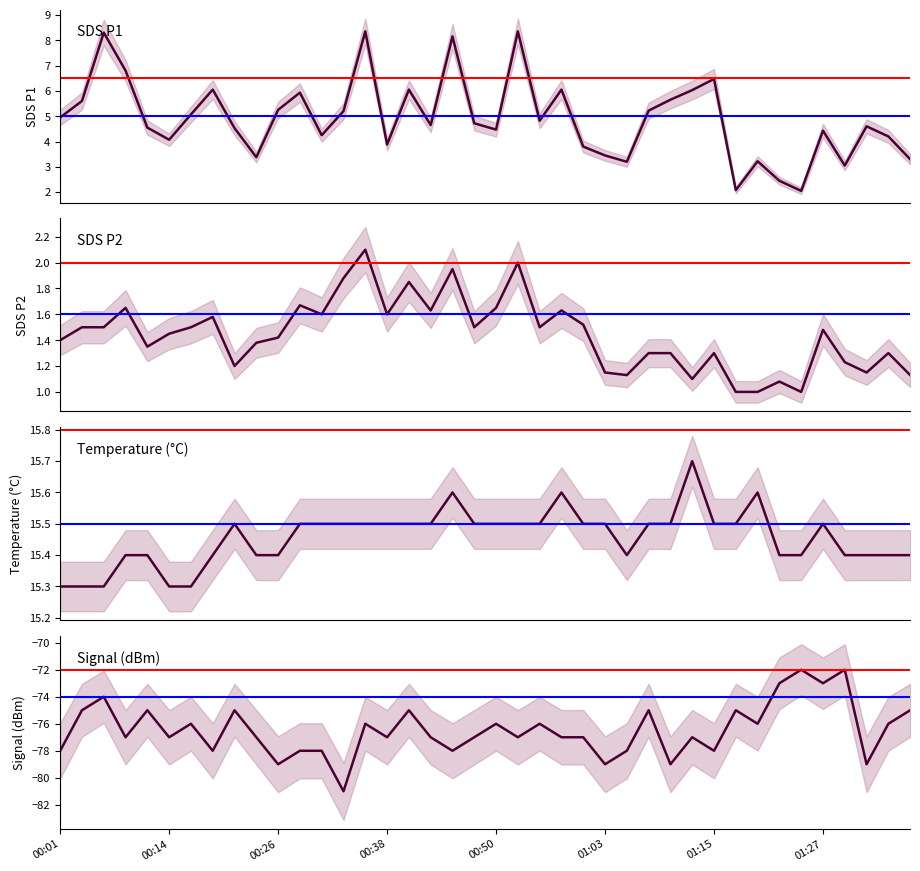

What value does the SDS_P2 series have at 00:38?

1.6